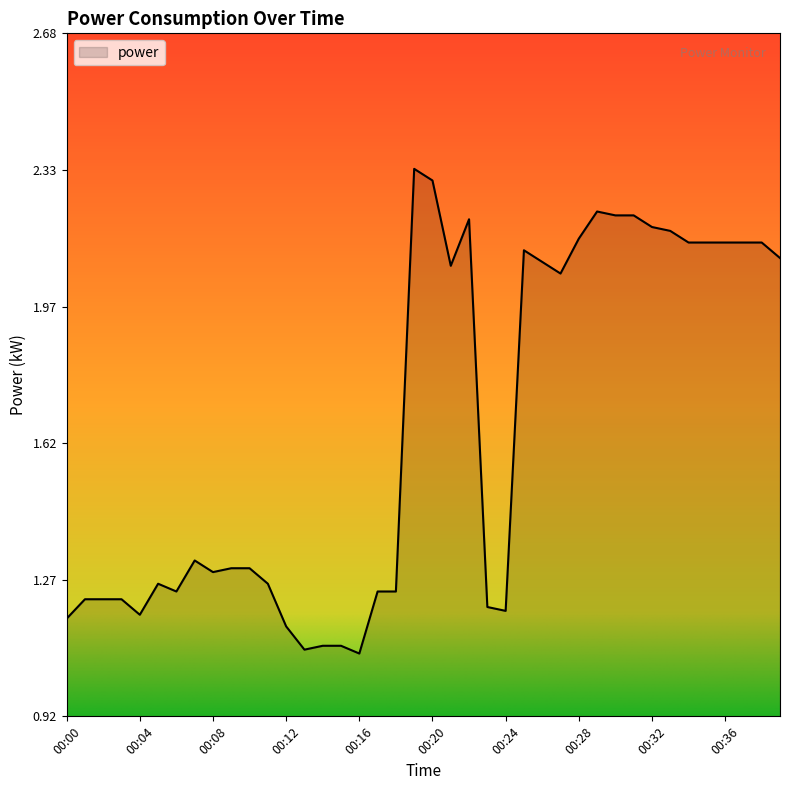

List the labels in order of value, smallest first.

00:16, 00:13, 00:14, 00:15, 00:12, 00:00, 00:04, 00:24, 00:23, 00:01, 00:02, 00:03, 00:06, 00:17, 00:18, 00:05, 00:11, 00:08, 00:09, 00:10, 00:07, 00:27, 00:21, 00:26, 00:39, 00:25, 00:34, 00:35, 00:36, 00:37, 00:38, 00:28, 00:33, 00:32, 00:22, 00:30, 00:31, 00:29, 00:20, 00:19